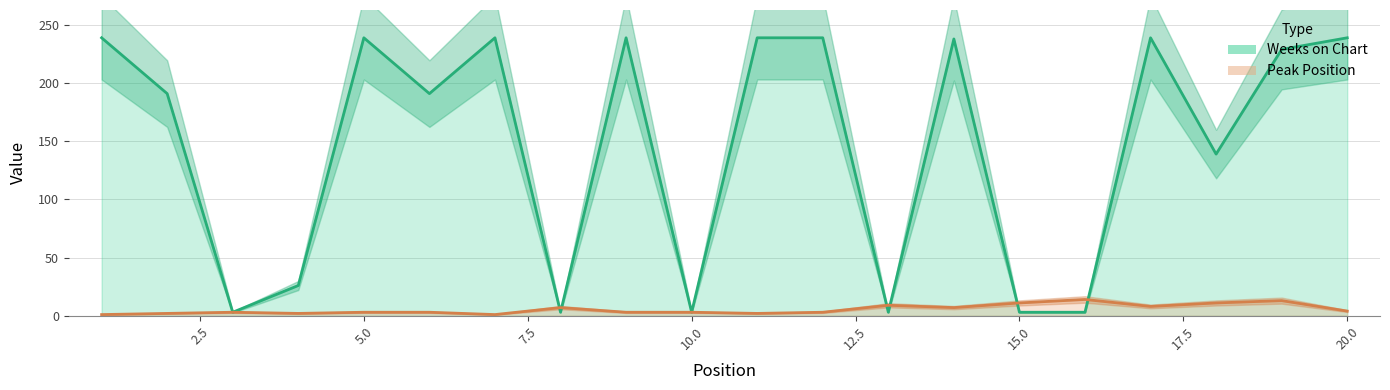

What is the sum of all Weeks on Chart values?

2944